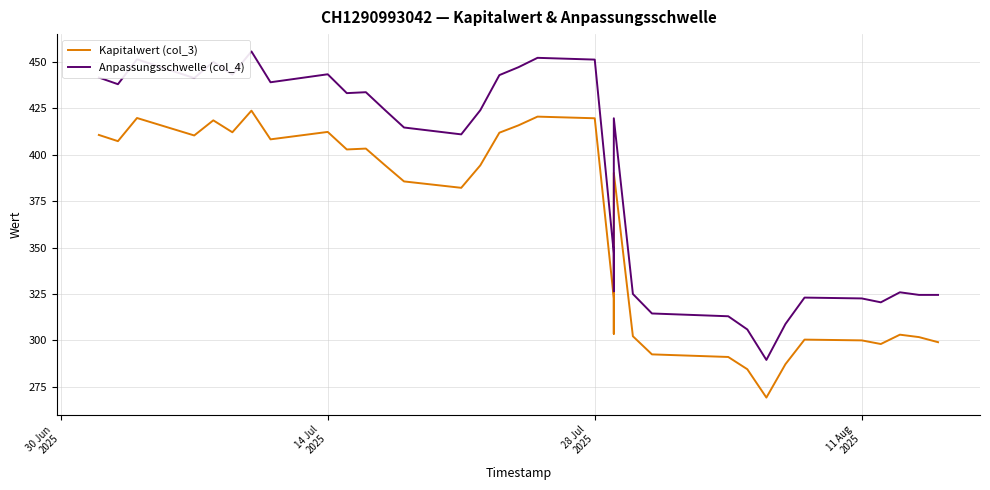

The Kapitalwert (col_3) series shows 96.2 at 25. True or false?

False